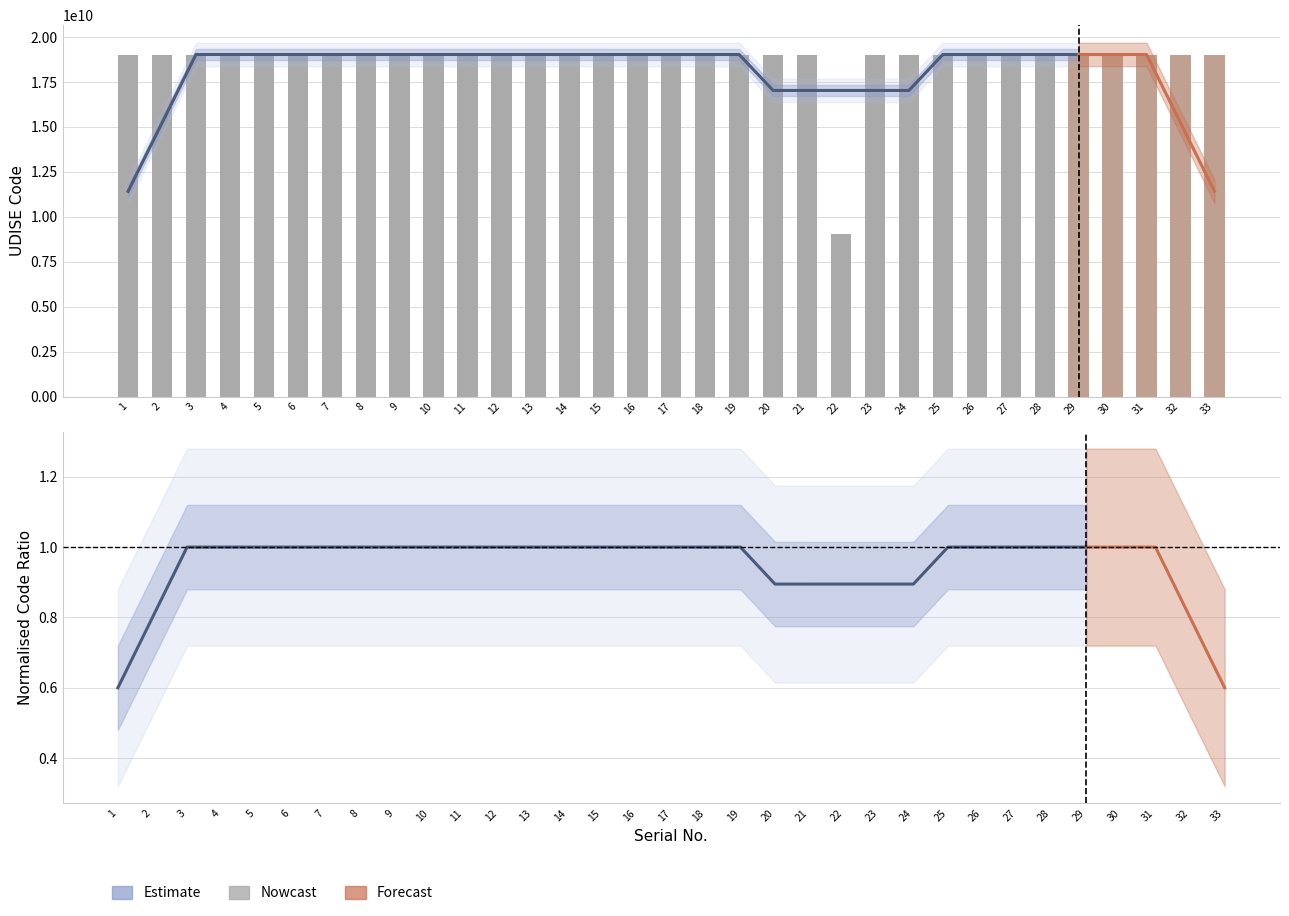

Count the number of categories in the chart.

33